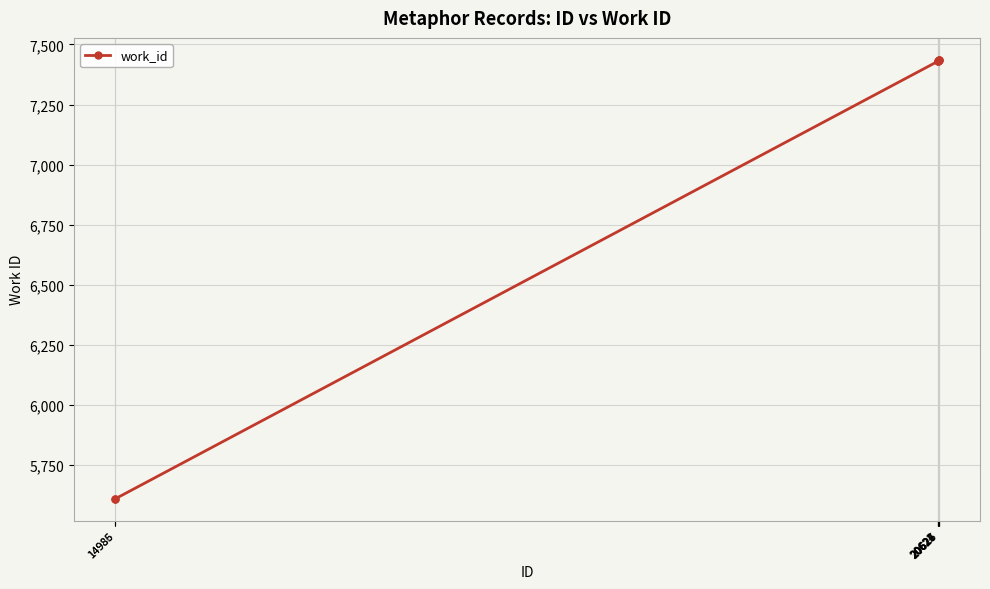

What is the minimum value shown in the chart?

5610